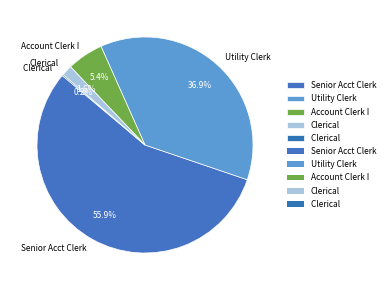

Rank the categories by value from highest to lowest.

Senior Acct Clerk, Utility Clerk, Account Clerk I, Clerical, Clerical 